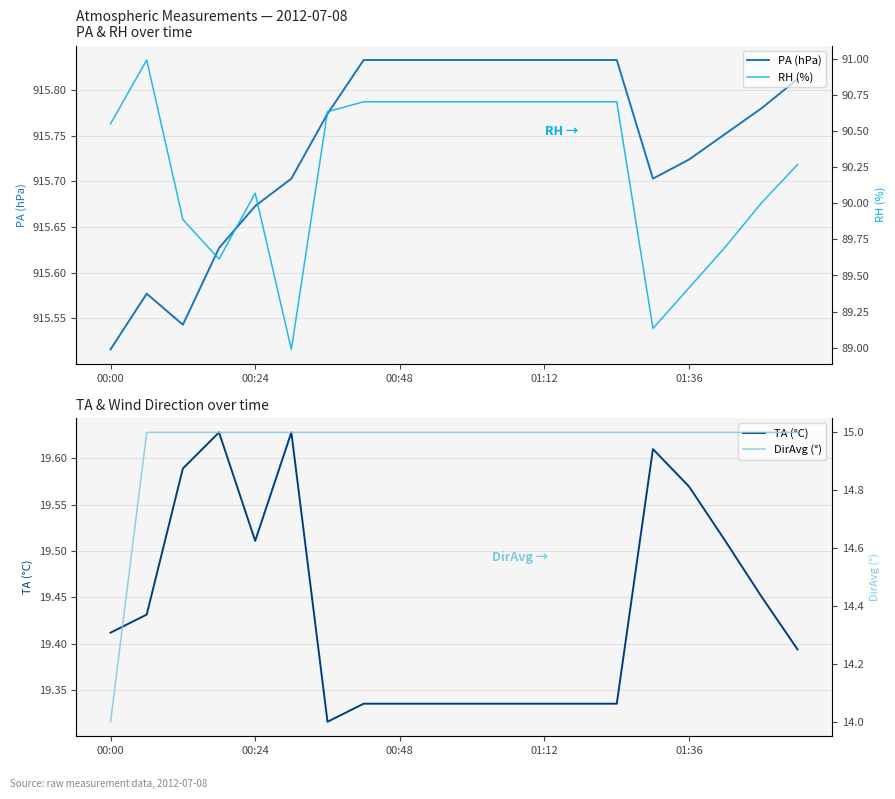

What is the total value across all series at 10?

1040.9